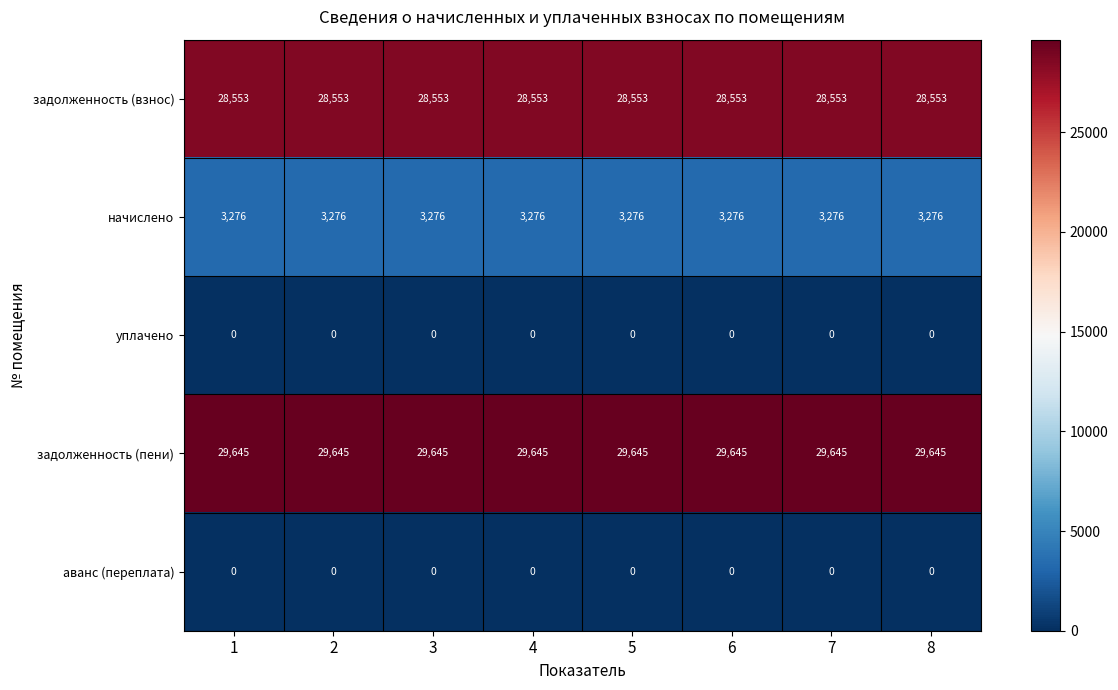

What value does the задолженность (взнос) series have at 6?

28553